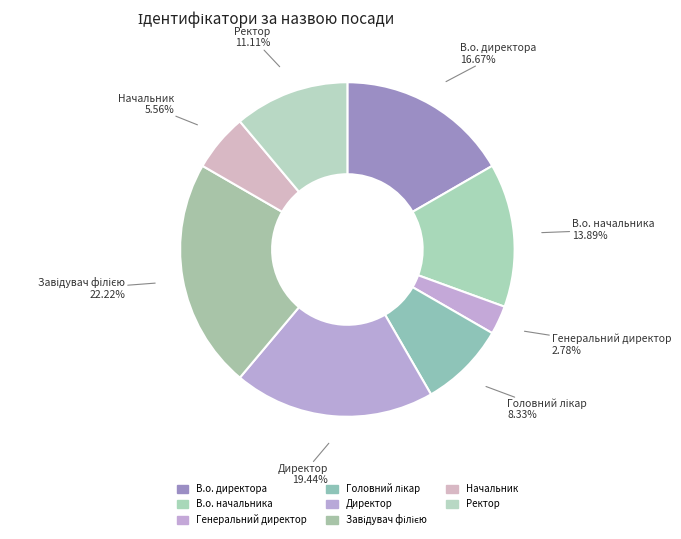

What is the largest slice in the pie chart?

Завідувач філією